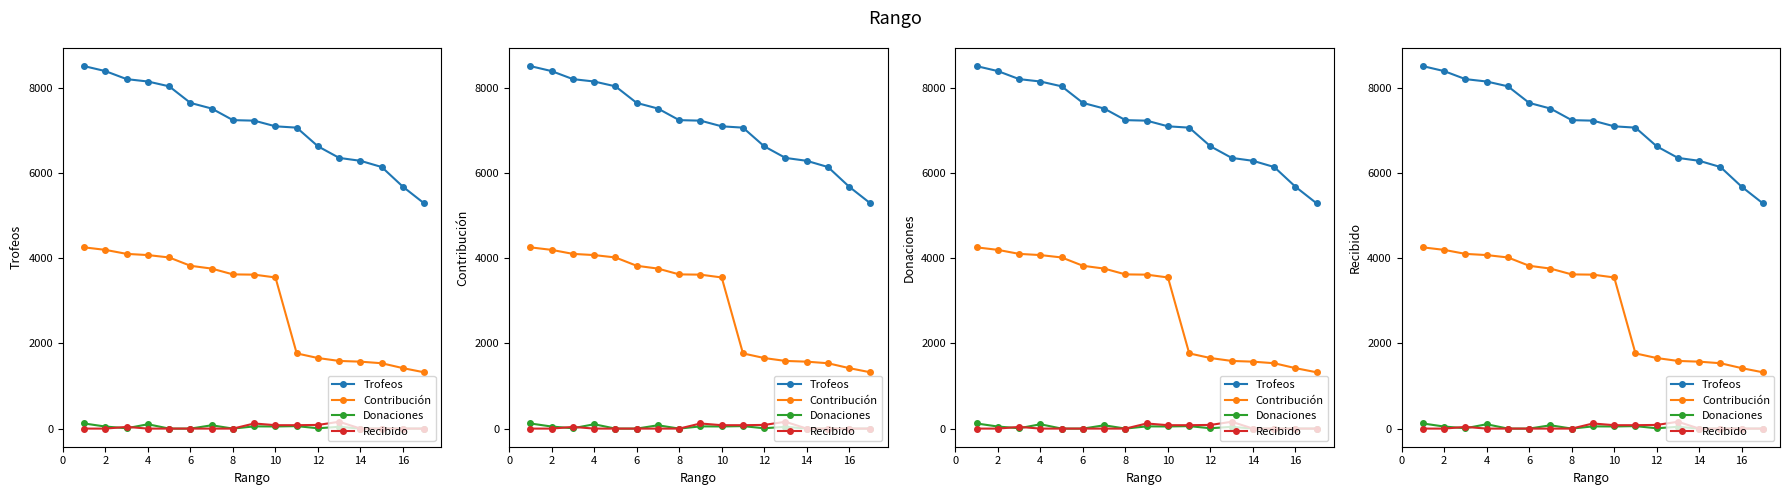

True or false: Contribución and Trofeos cross at least once.

False